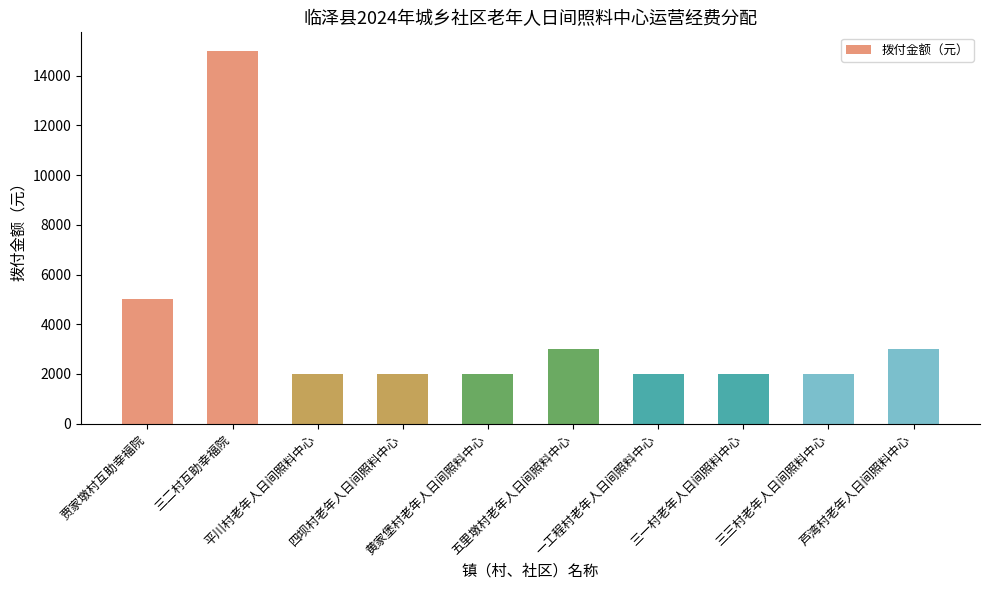

What is the difference between the maximum and minimum values?

13000